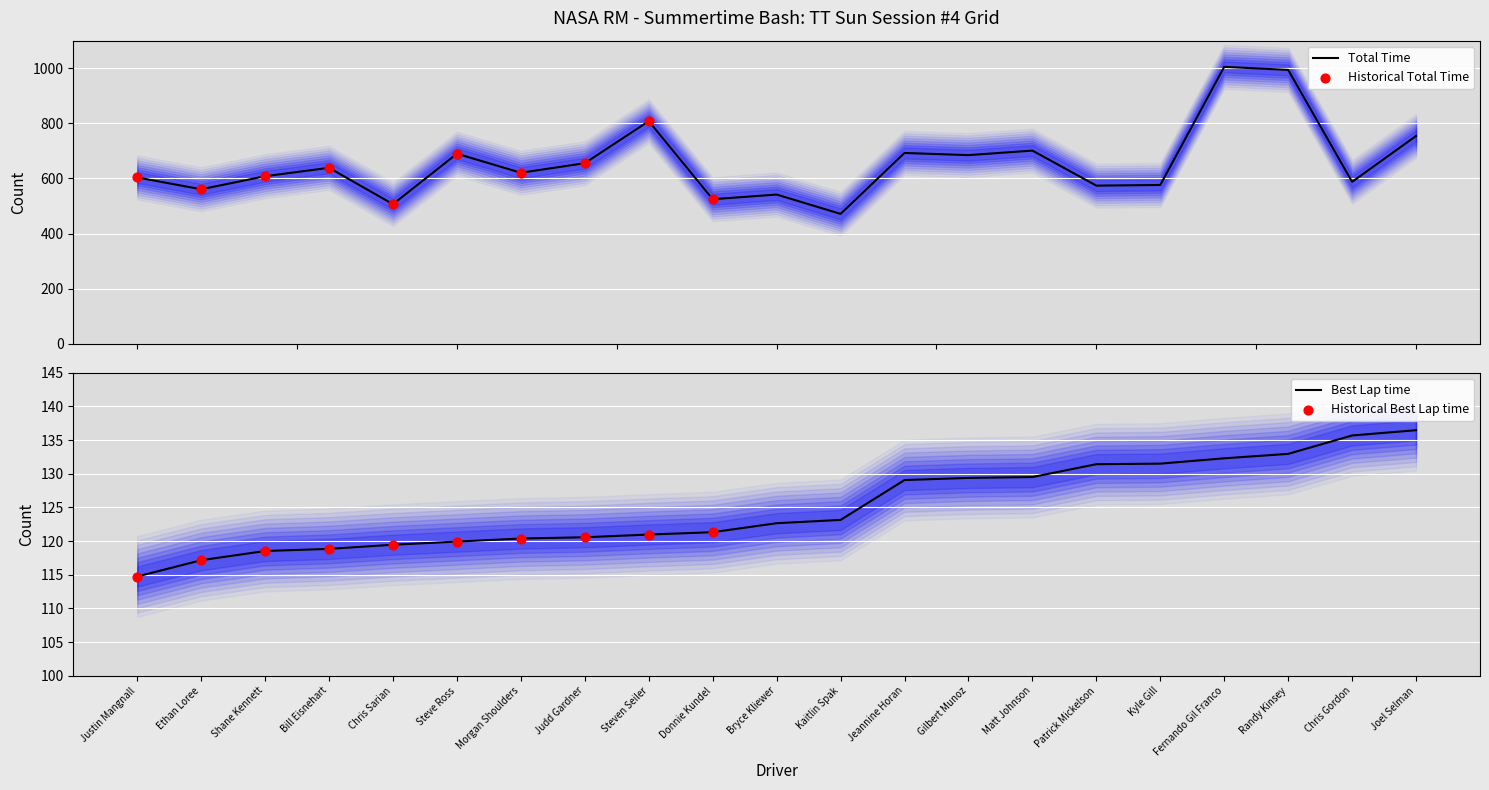

Which series contains the lowest Y value?

Best Lap time